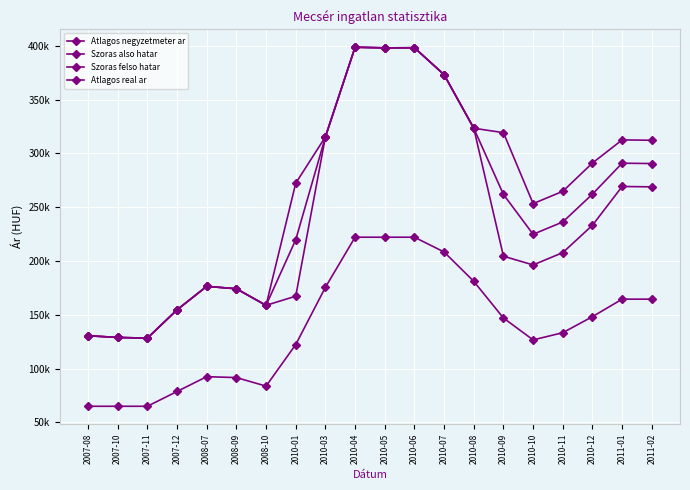

At 2010-01, list the series in order from smallest to largest.

Atlagos negyzetmeter ar, Szoras also hatar, Atlagos real ar, Szoras felso hatar